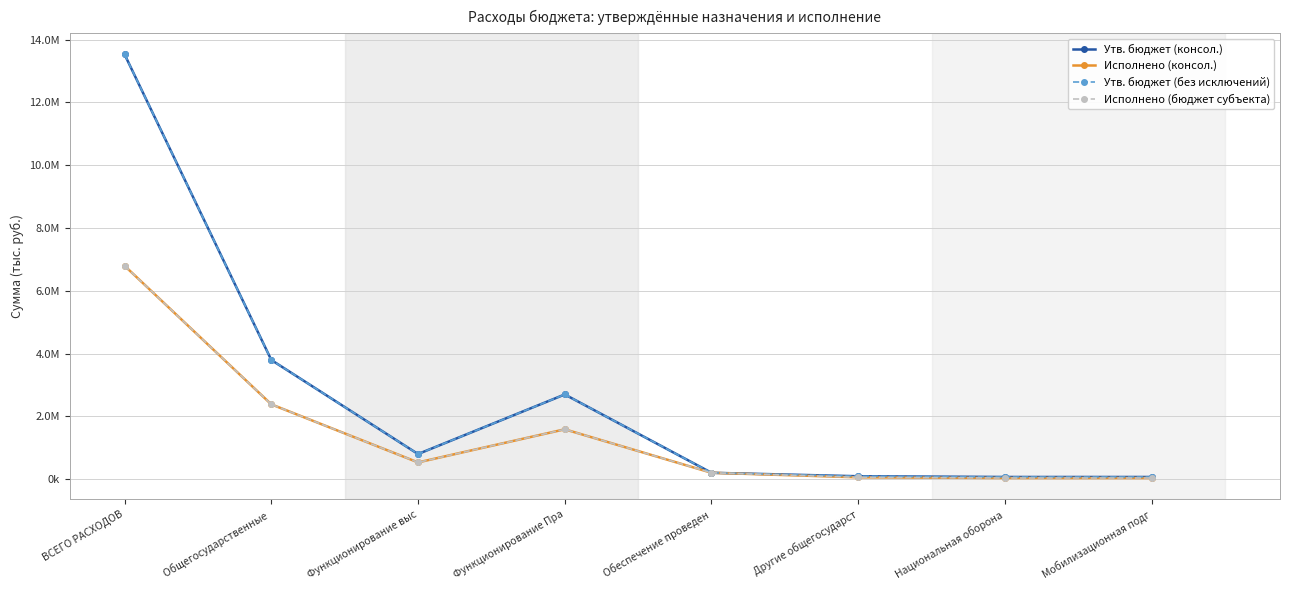

Does the chart have visible grid lines?

Yes